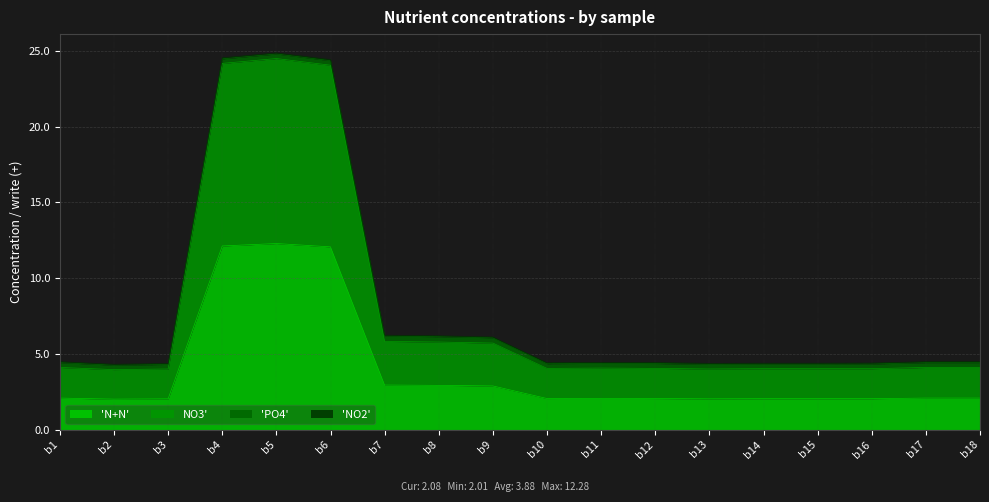

The 'N+N' series shows 0.6 at b1. True or false?

False